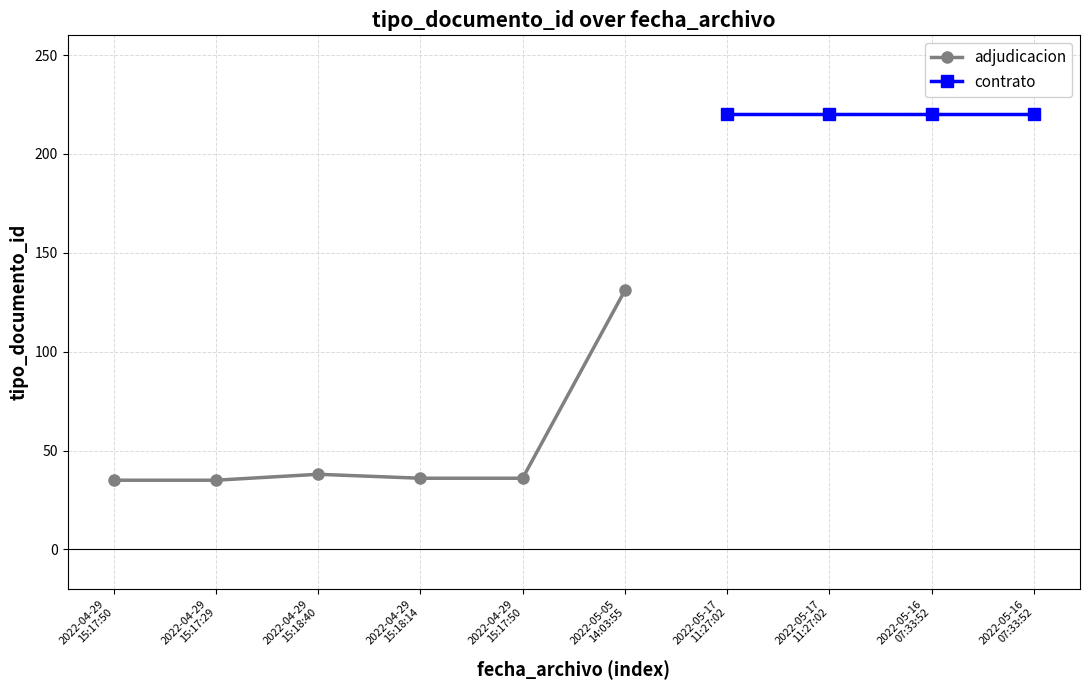

What is the average value?

52